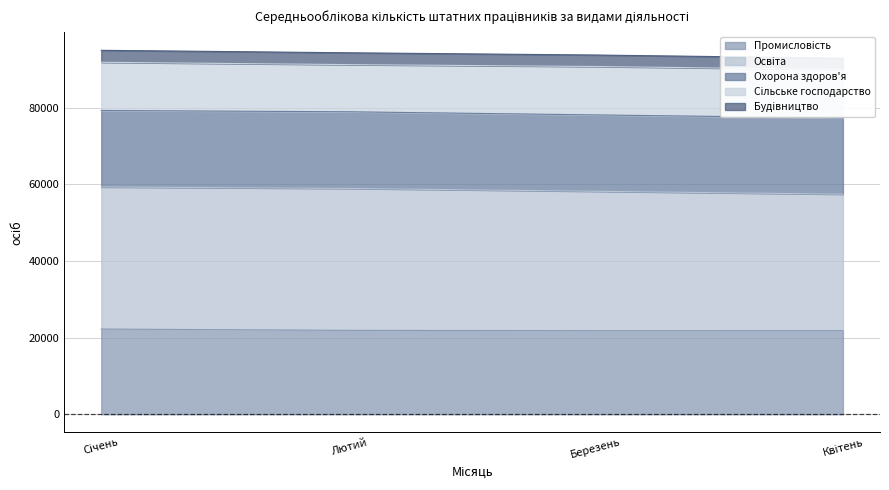

What is the value of the Промисловість point at the 2nd from the left?

21887